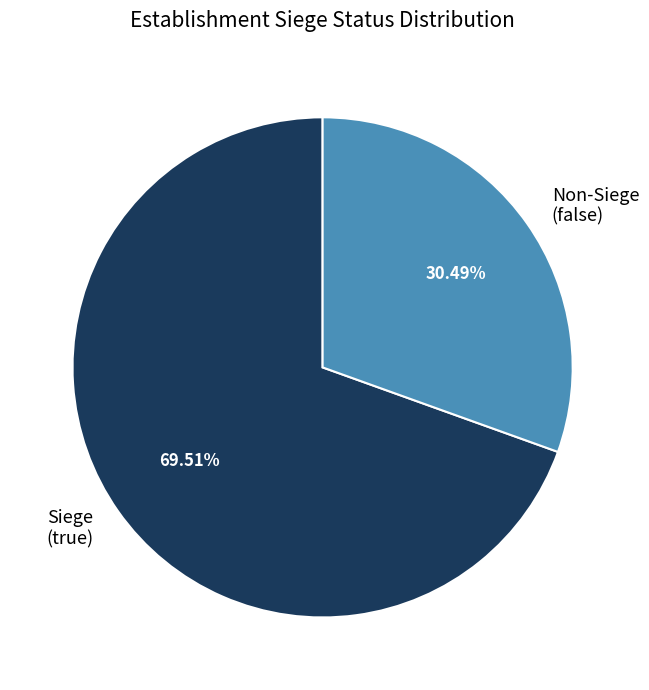

Rank the categories by value from highest to lowest.

Siege (true), Non-Siege (false)